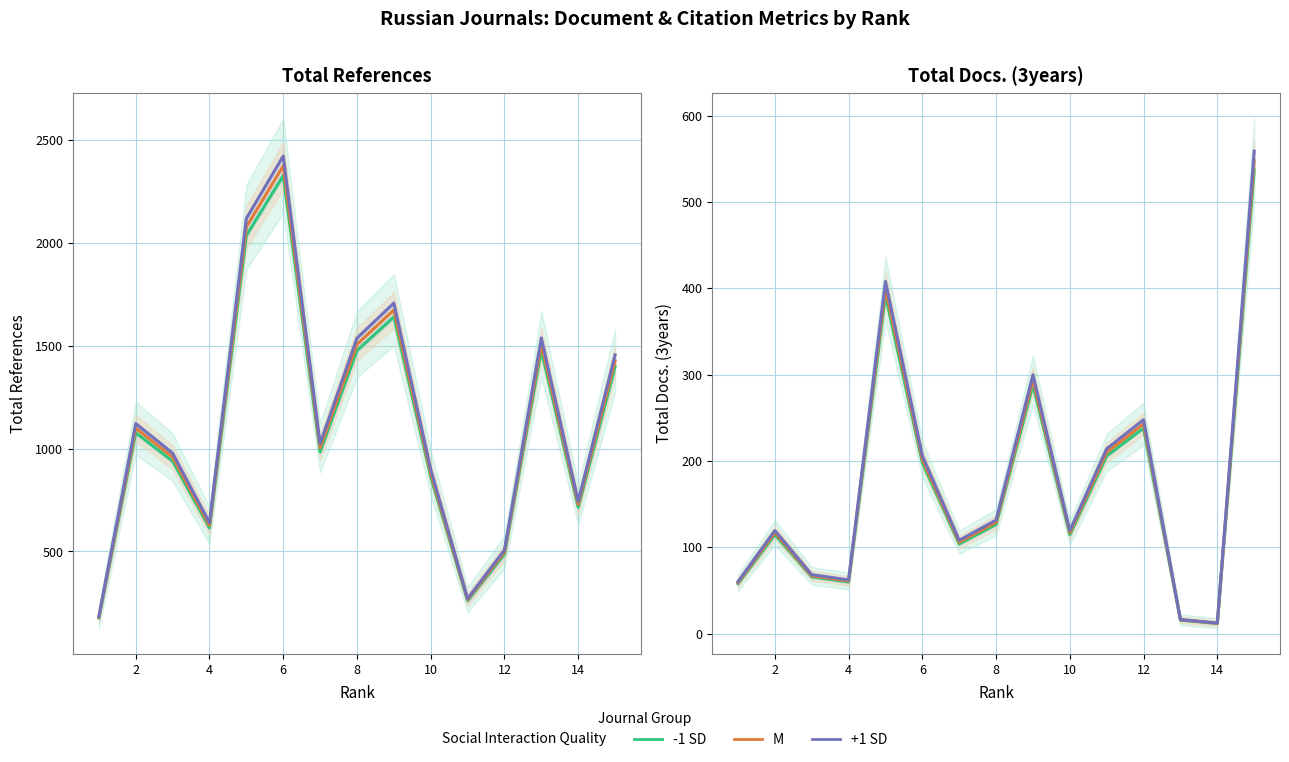

What is the difference between the highest and lowest values at 4?

2.4